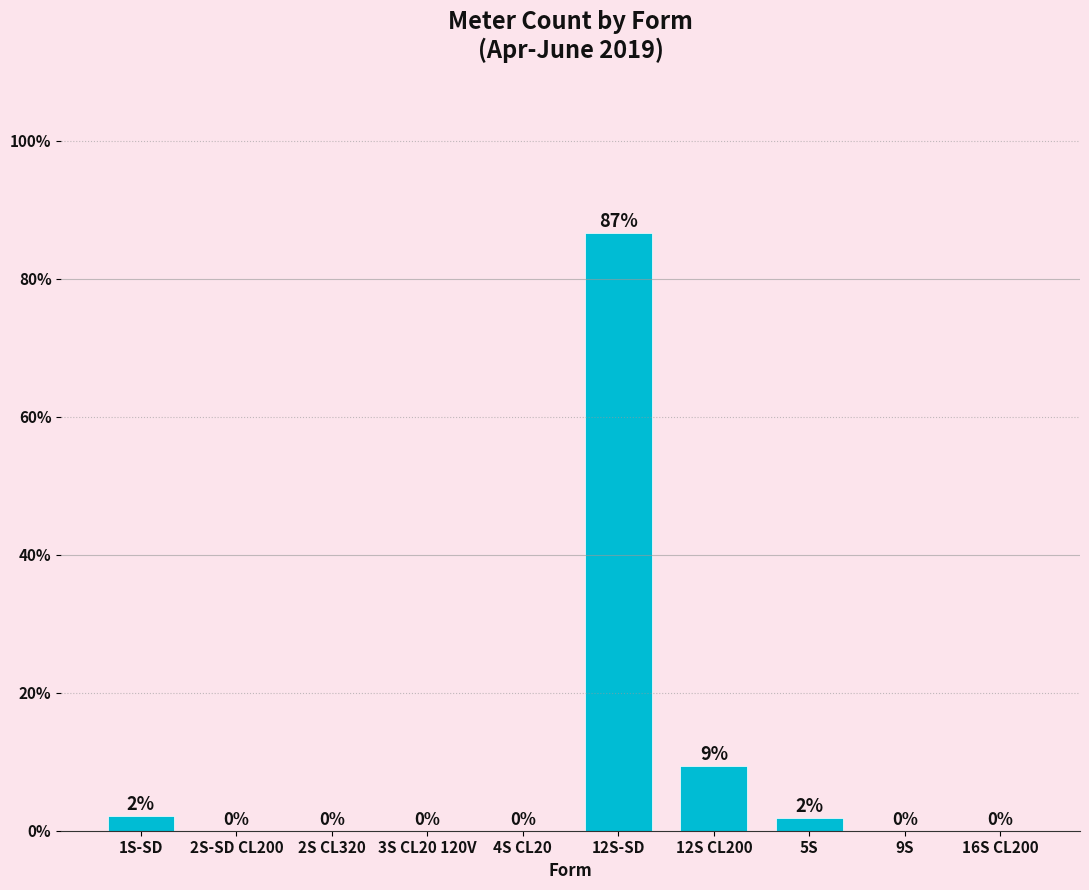

Where is the data nearest to the value 43?

12S CL200